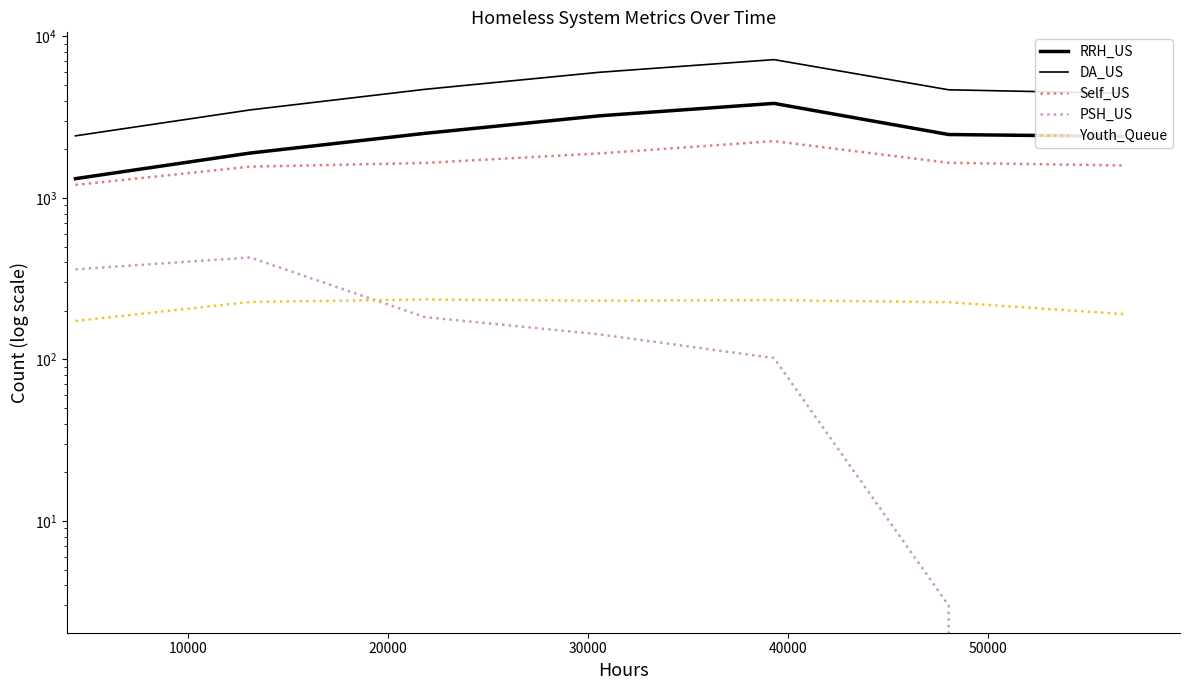

What is the highest value of the Youth_Queue series?

235